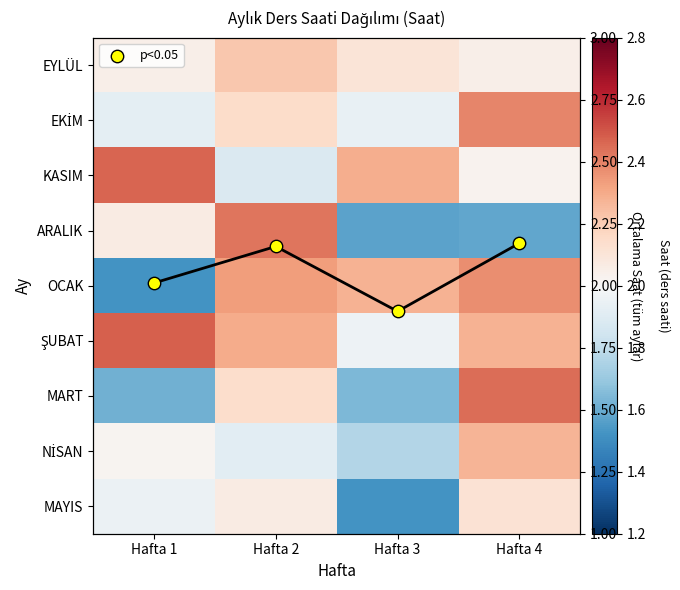

At how many categories does at least one series exceed 2?

4